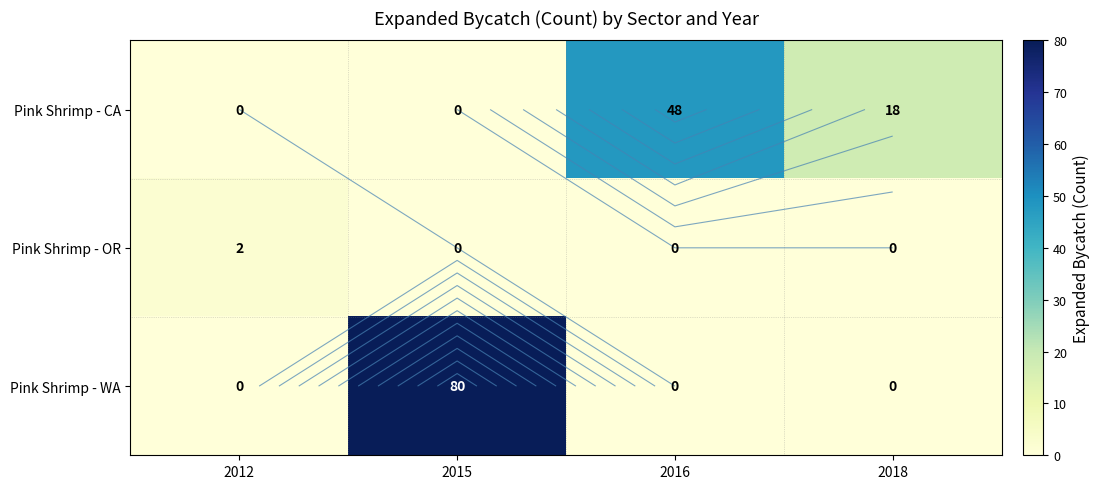

At how many categories does at least one series exceed 65?

1